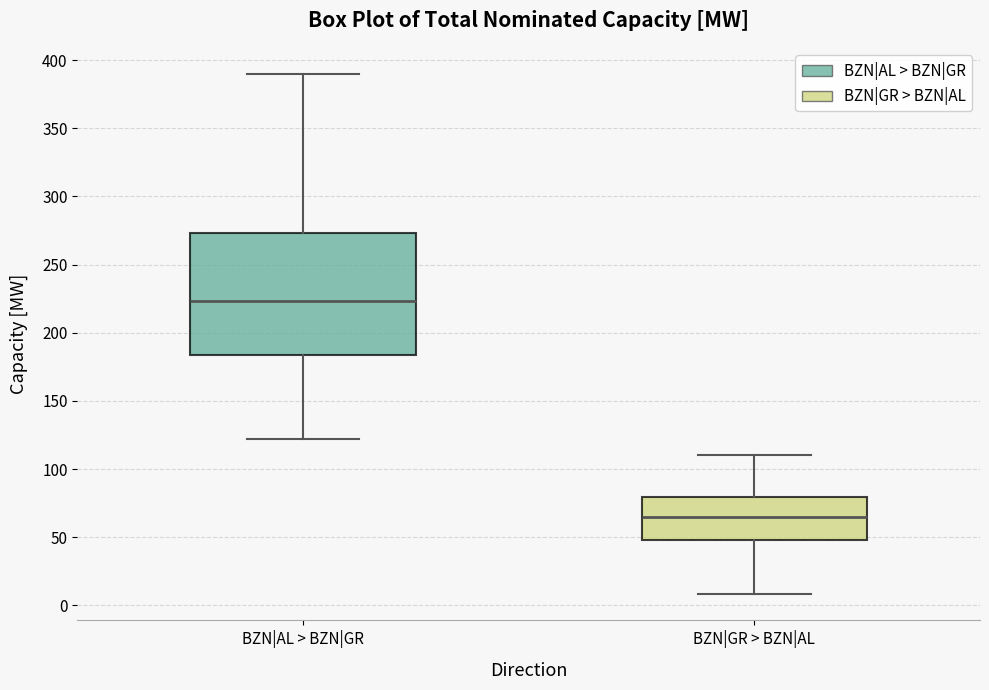

Where is the lower edge of the box for BZN|GR > BZN|AL on the y-axis? The values are not printed on the chart, so give them approximately, as read against the axis.

50